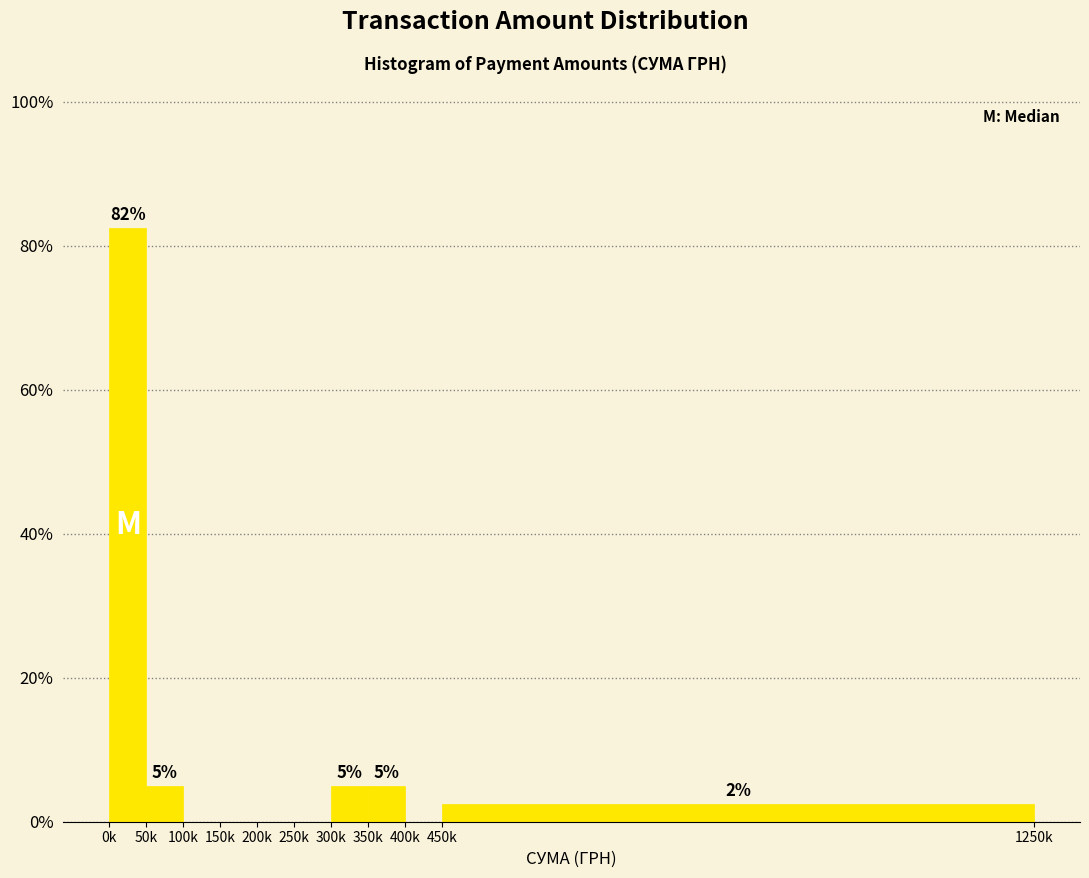

Which has a higher value, 150k or 50k?

50k